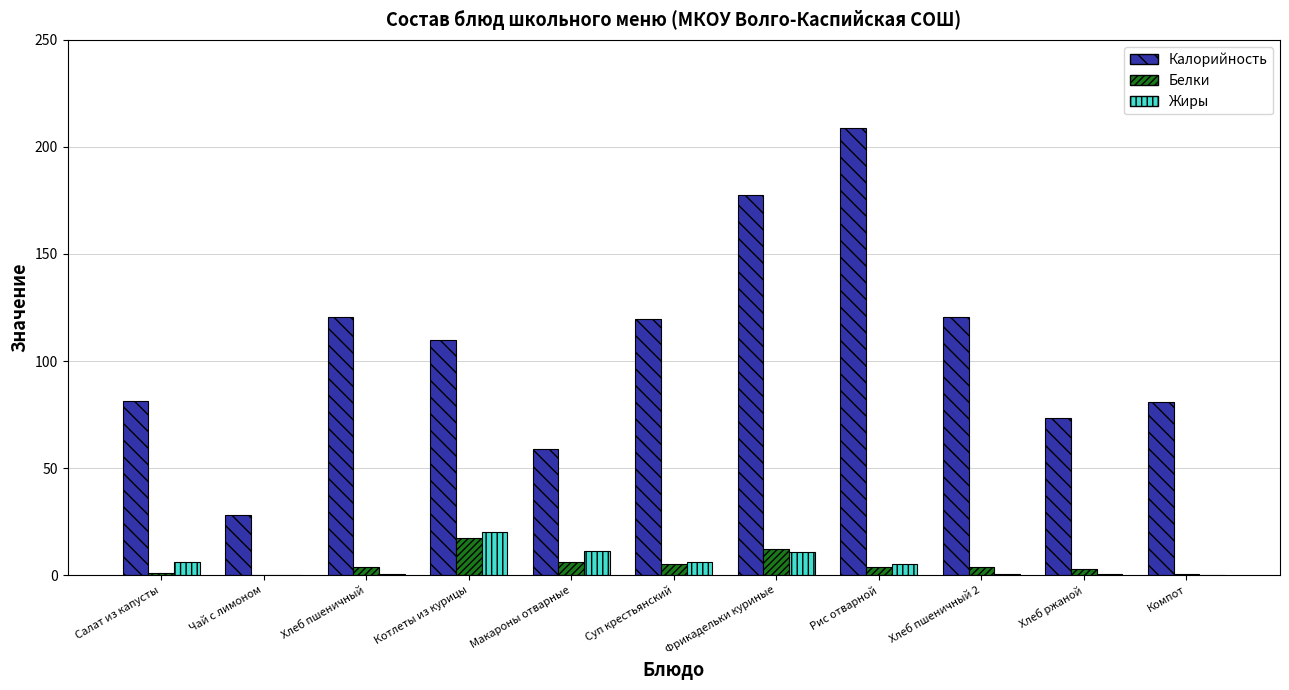

What is the highest value of the Белки series?

17.3